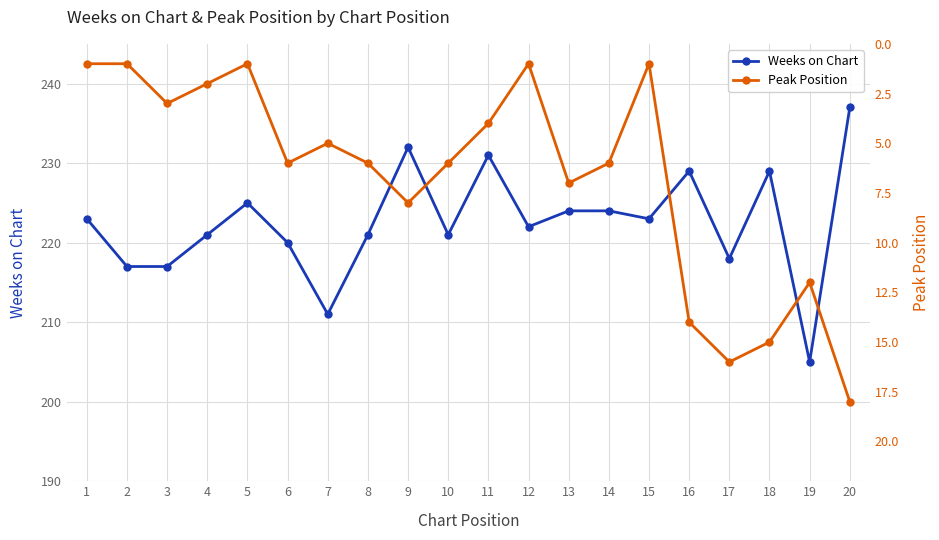

Is it true that Peak Position equals 8 at 19?

False